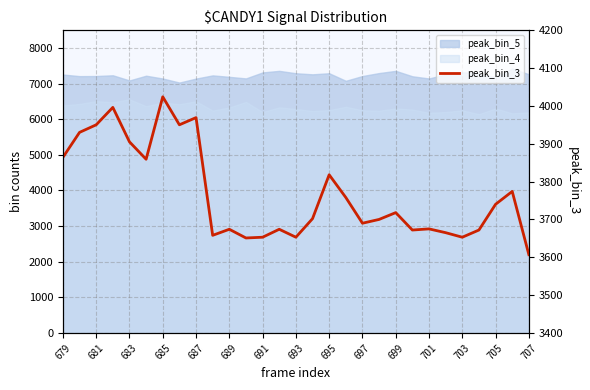

Reading right to left, transcribe all the data shown in this chart.

3607	3774	3740	3672	3653	3665	3675	3672	3718	3700	3690	3758	3818	3702	3653	3674	3653	3651	3674	3658	3969	3950	4024	3859	3905	3996	3950	3930	3864